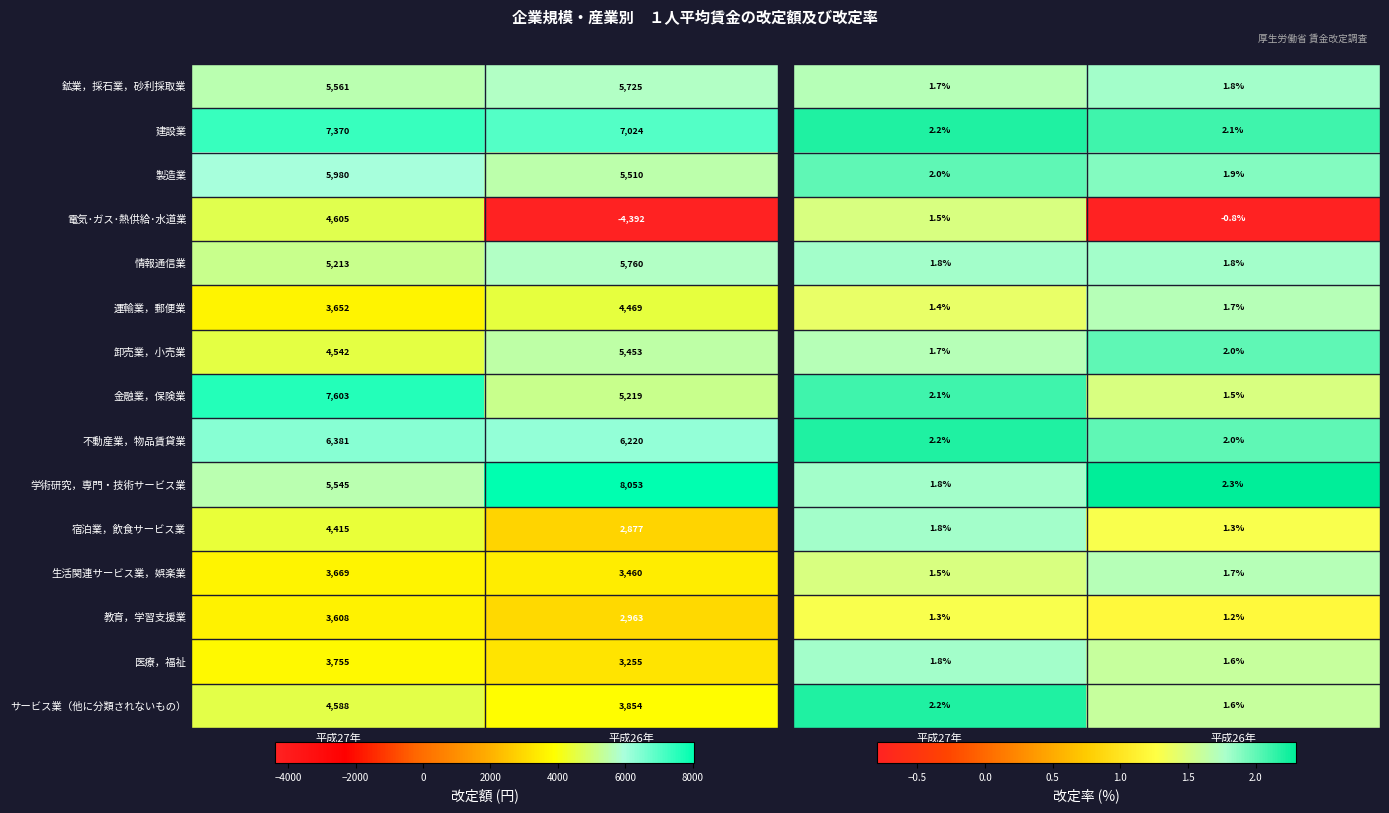

What is the minimum value shown in the chart?

-0.8